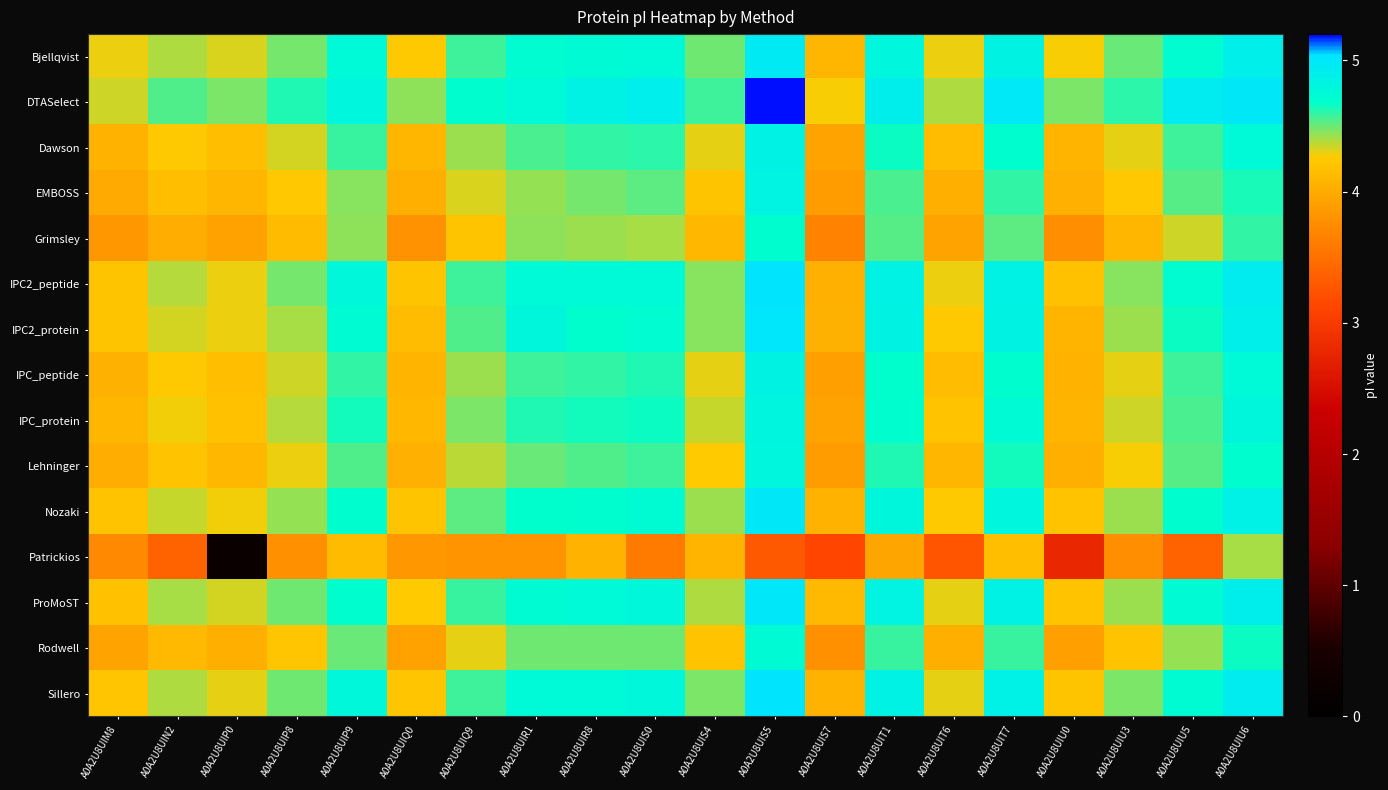

Count the number of data series in this chart.

15